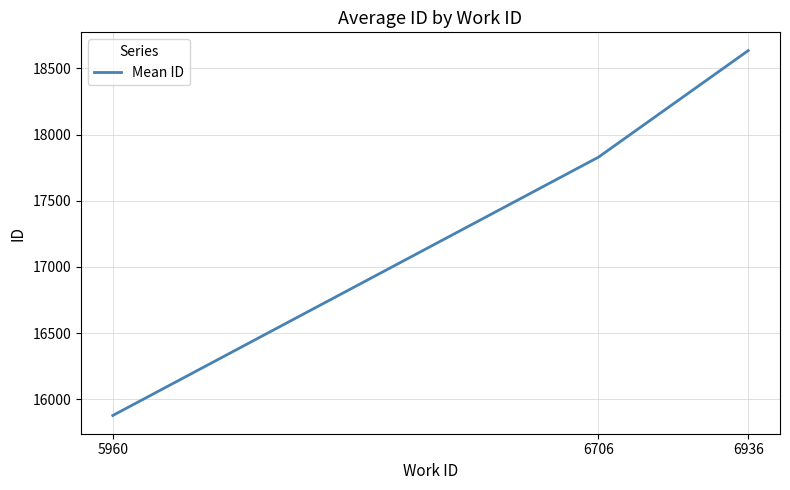

Reading left to right, what are all the values shown in this chart?

5960=15878.0	6706=17830.0	6936=18635.2